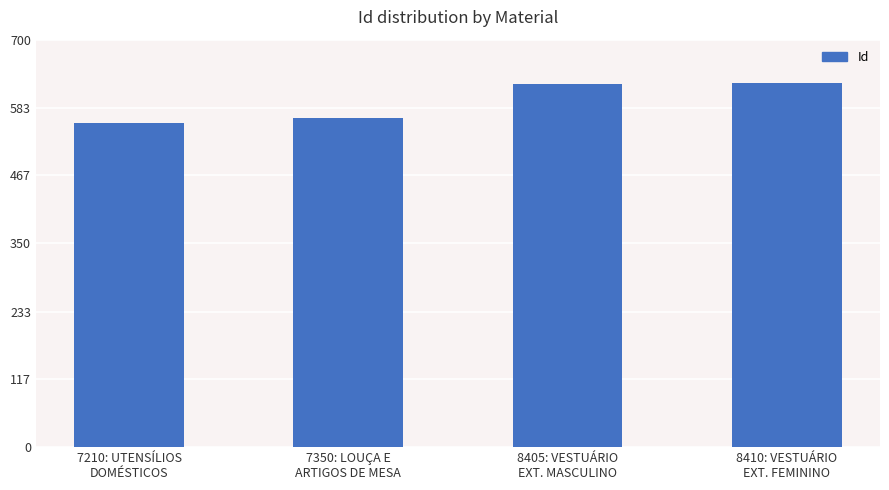

What is the minimum value shown in the chart?

557